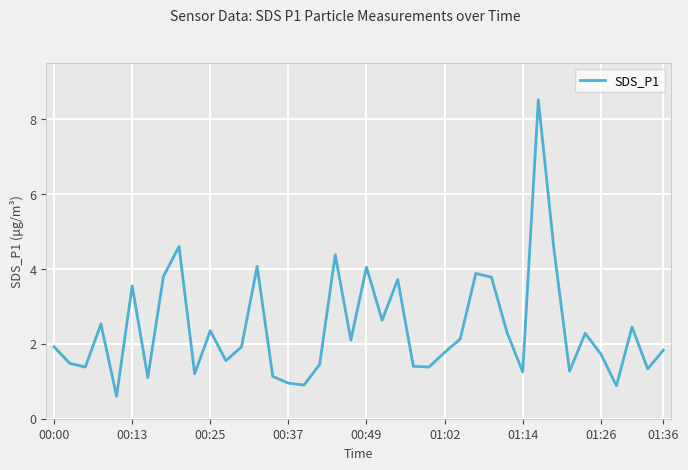

Count the number of categories in the chart.

40